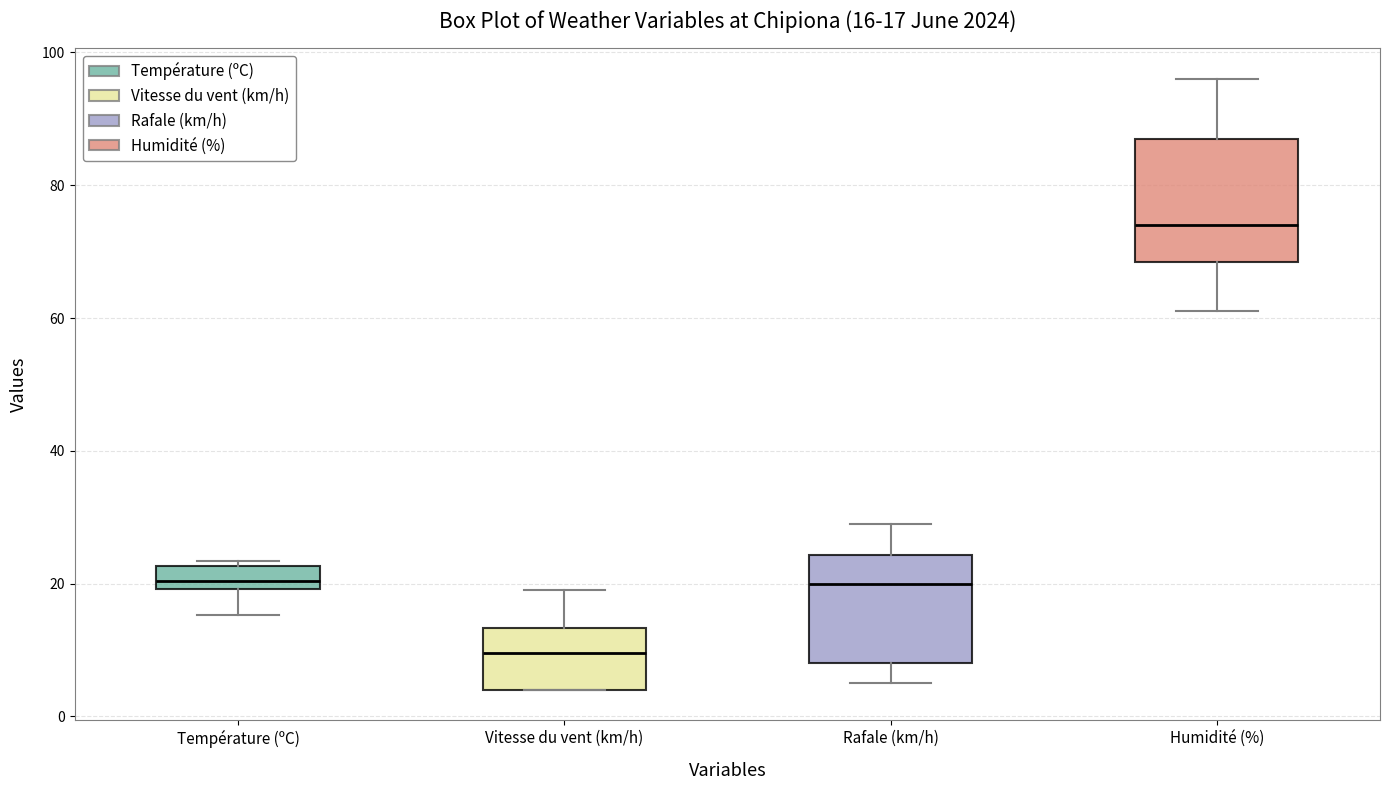

Which box's median line is the highest?

Humidité (%)